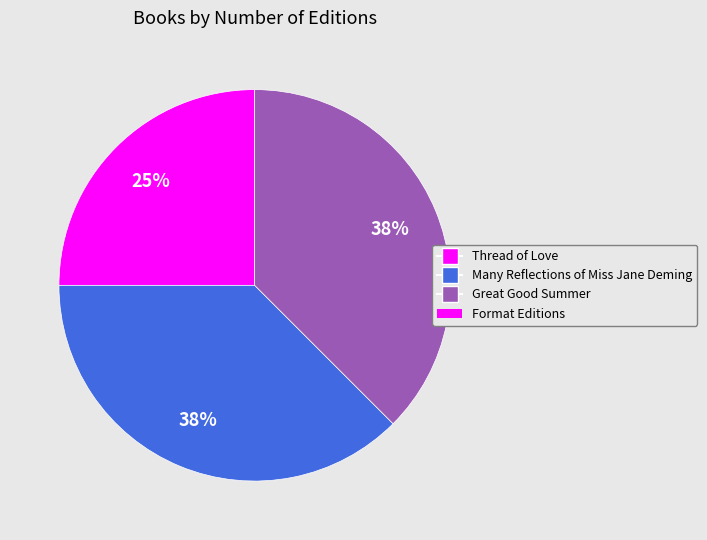

Does any single category account for the majority?

No